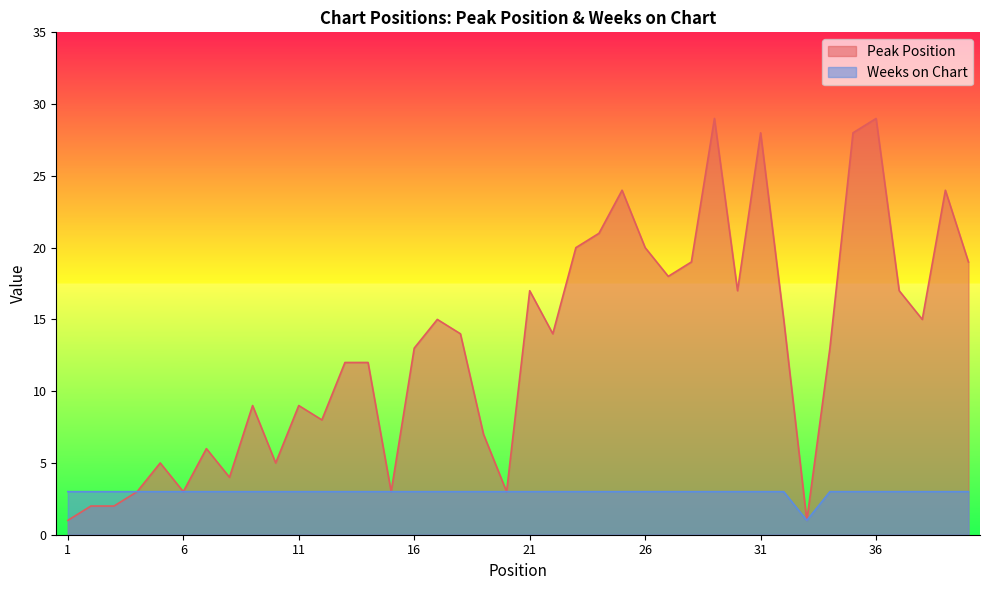

Rank the series by their maximum value, from lowest to highest.

Weeks on Chart, Peak Position